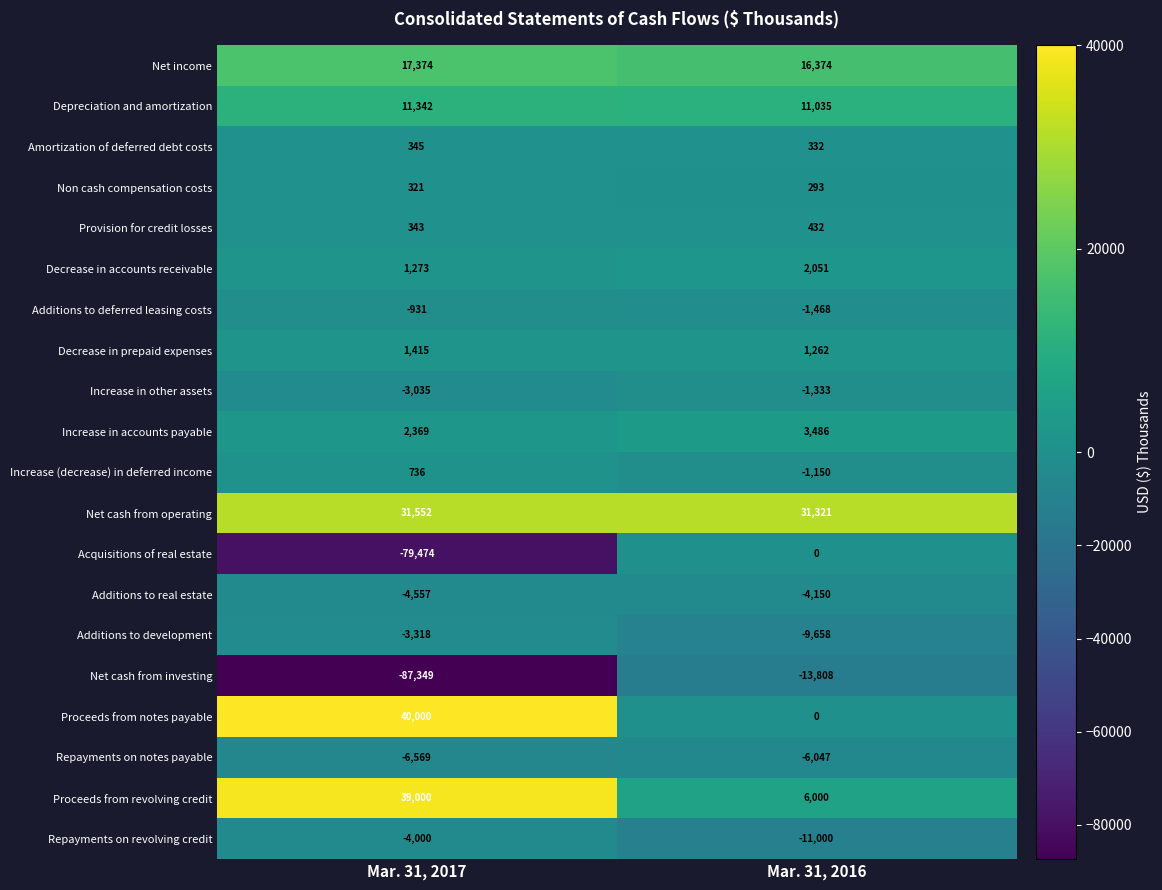

At which label is Additions to deferred leasing costs closest to -1199?

Mar. 31, 2017